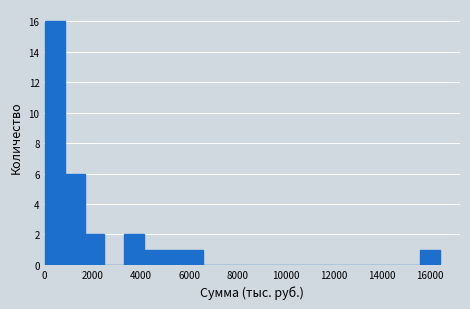

Over which range of the x-axis is the bar tallest?

0 to 800